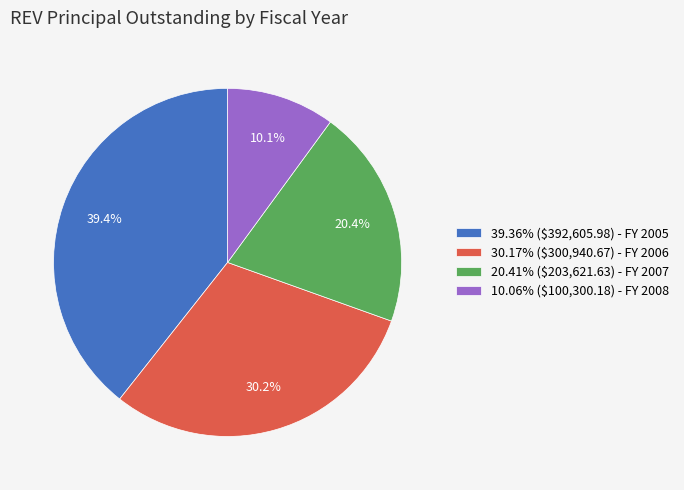

Does 39.36% ($392,605.98) - FY 2005 account for over 50% of the chart?

No